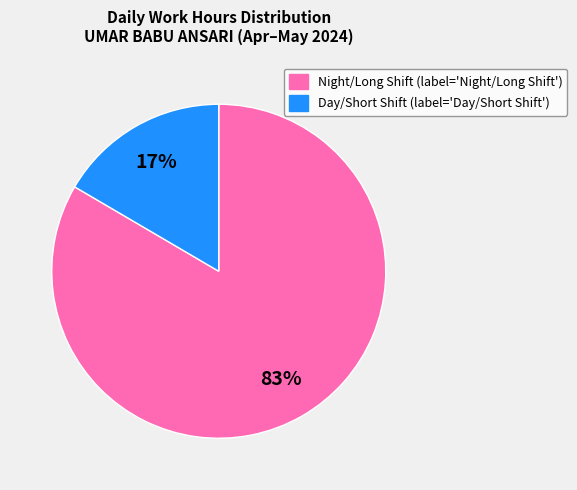

Is there any slice that represents more than half of the pie?

Yes